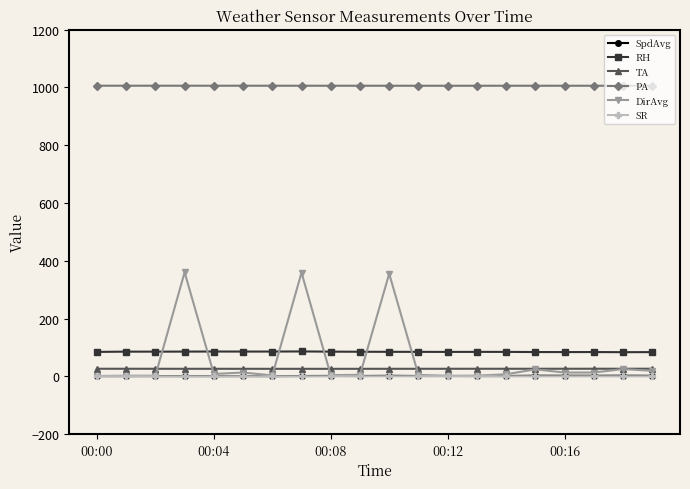

What is the highest value of the RH series?

86.0